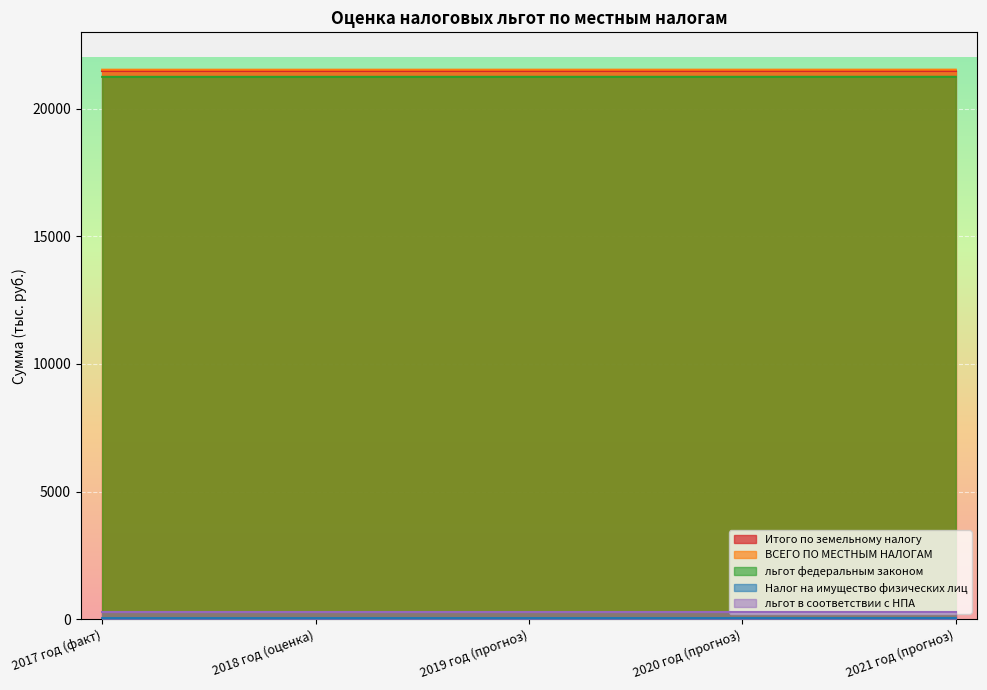

What position from the left is 2019 год (прогноз)?

3